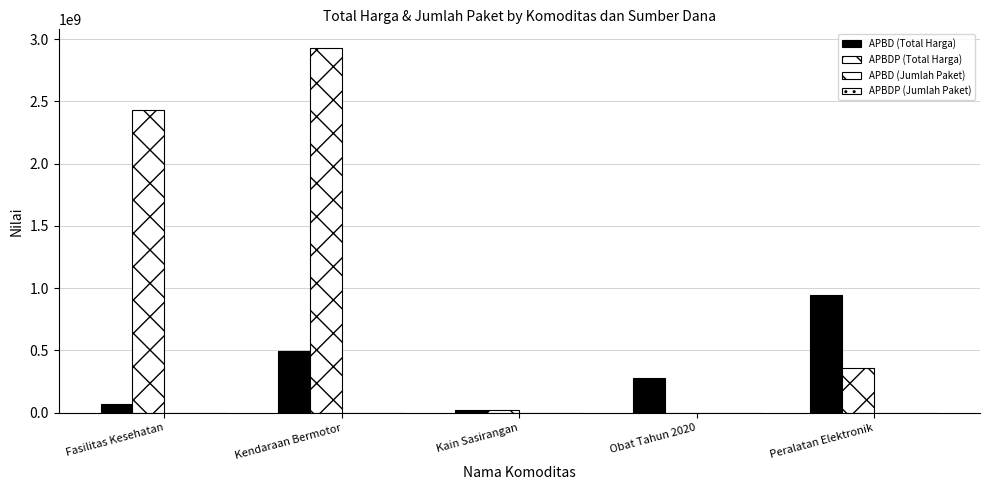

How many data points does each series have?

5